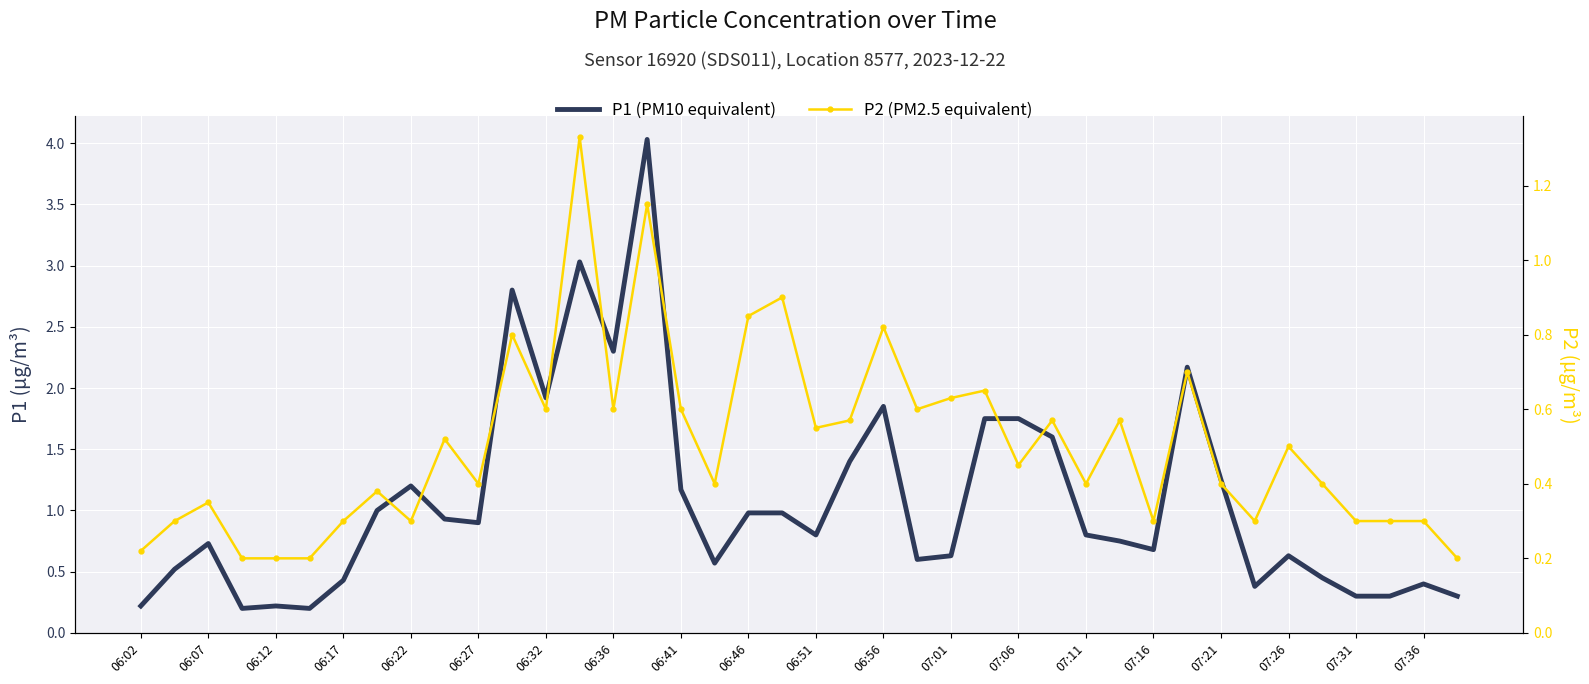

Is the value of P2 at 35 greater than the value of P1 at 28?

No